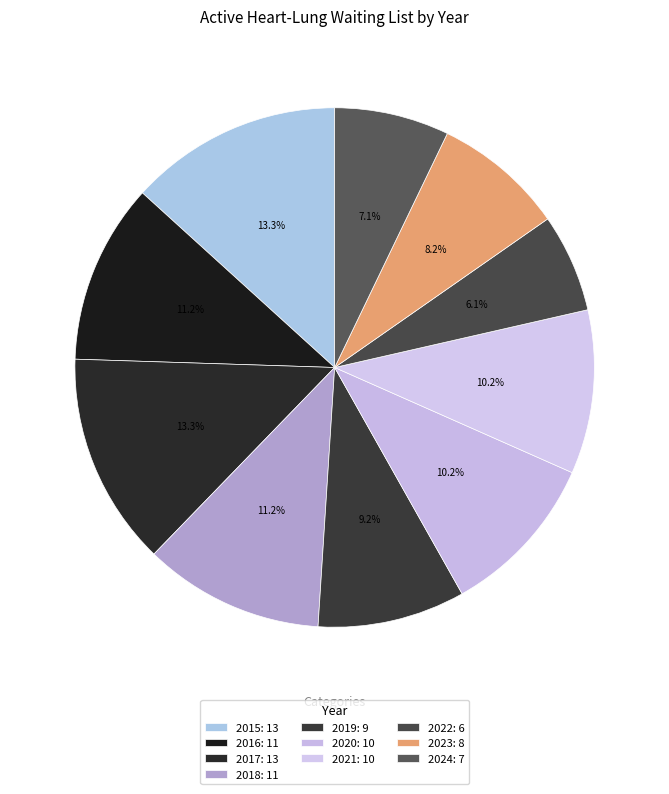

Is 2022 the majority of the pie?

No